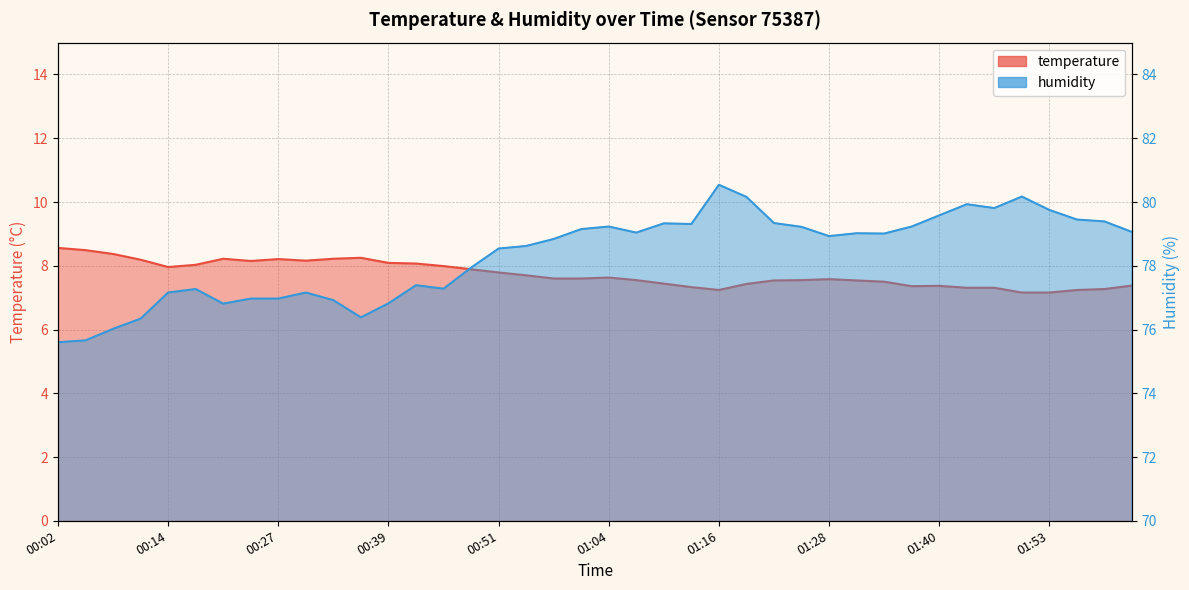

Which has a higher value, 00:08 or 00:51?

00:08